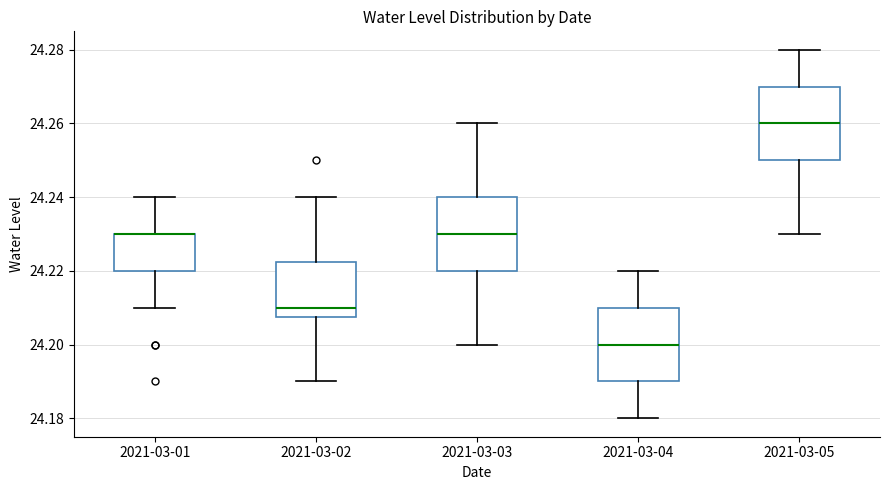

Where is the lower edge of the box for 2021-03-05 on the y-axis? The values are not printed on the chart, so give them approximately, as read against the axis.

24.250